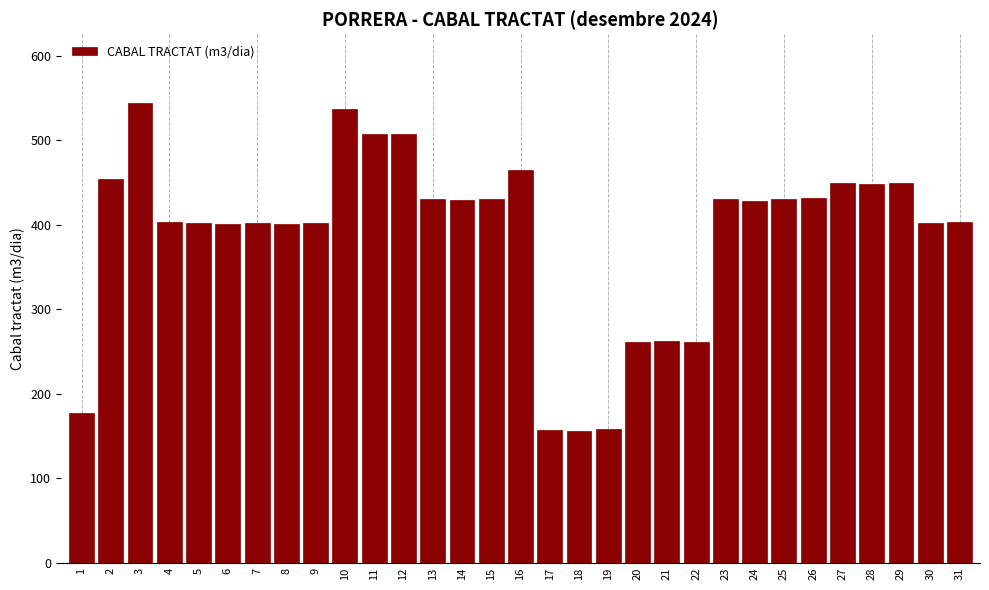

What is the change in value from 1 to 26?

+255